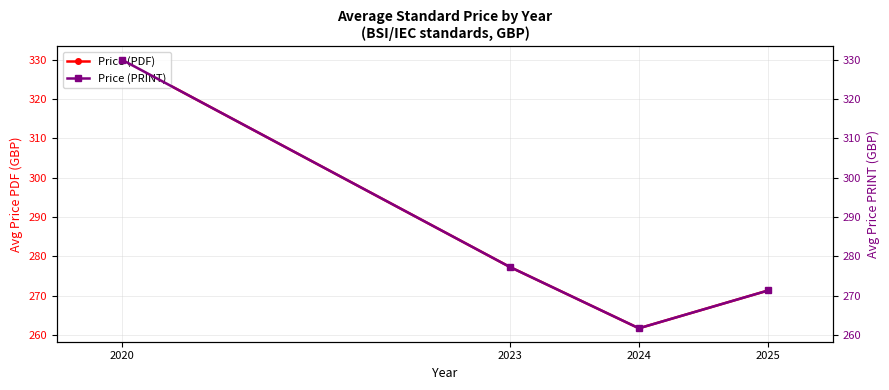

Does the chart have visible grid lines?

Yes